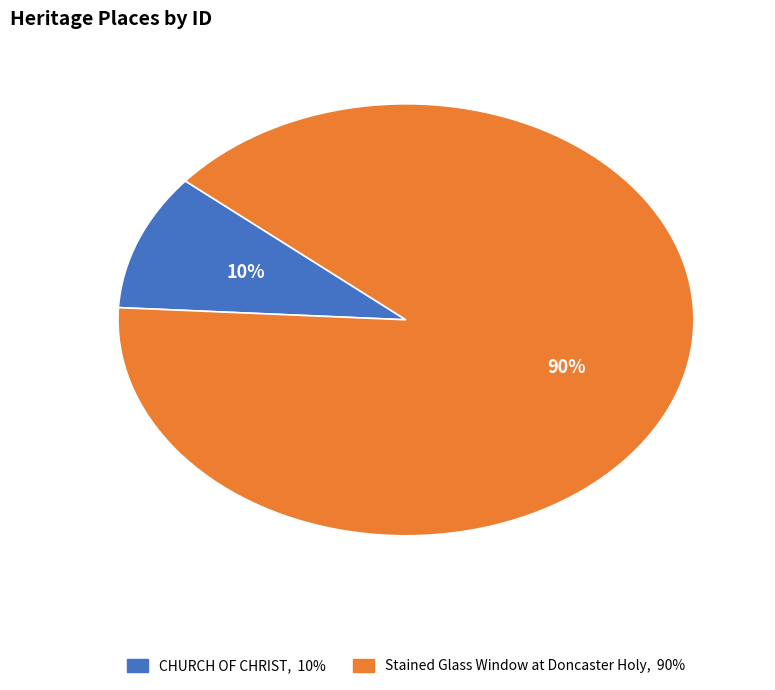

Which category has the smallest portion of the pie?

CHURCH OF CHRIST